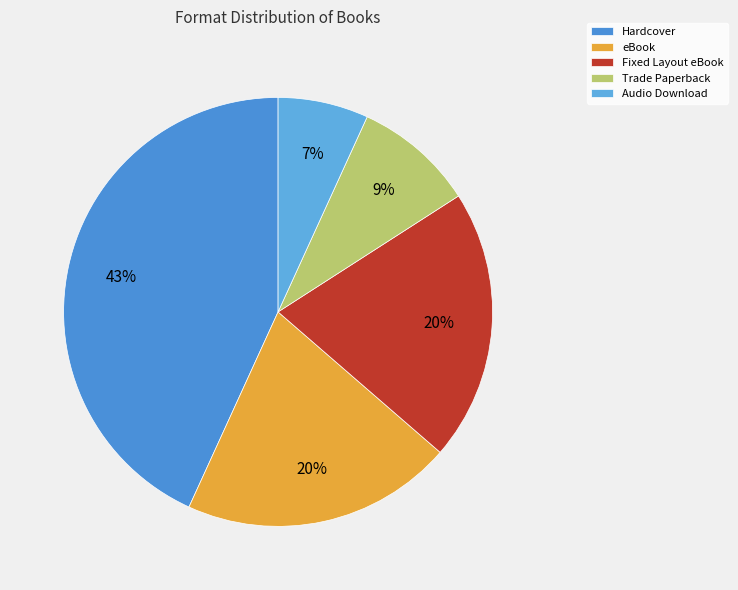

What percentage do eBook and Hardcover together represent?

63.6%